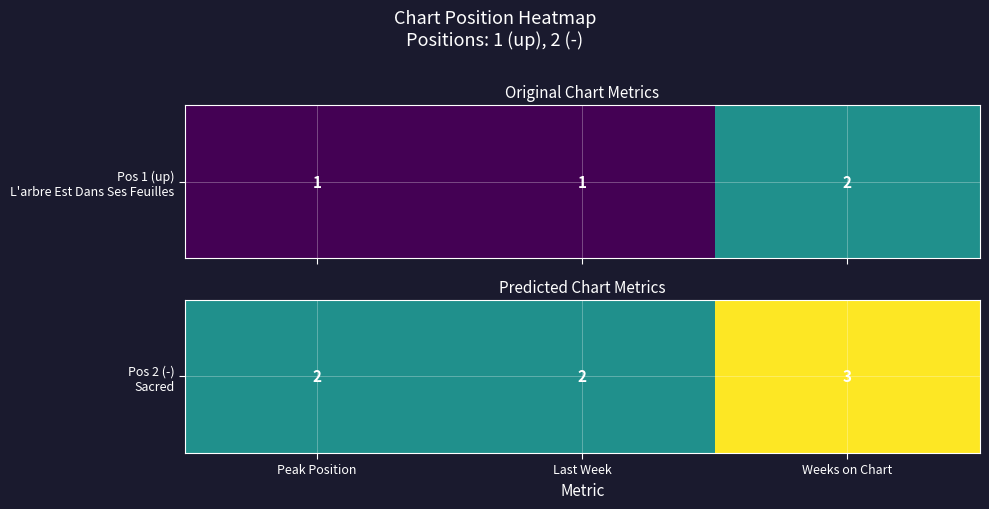

What is the difference between the maximum and minimum values?

1